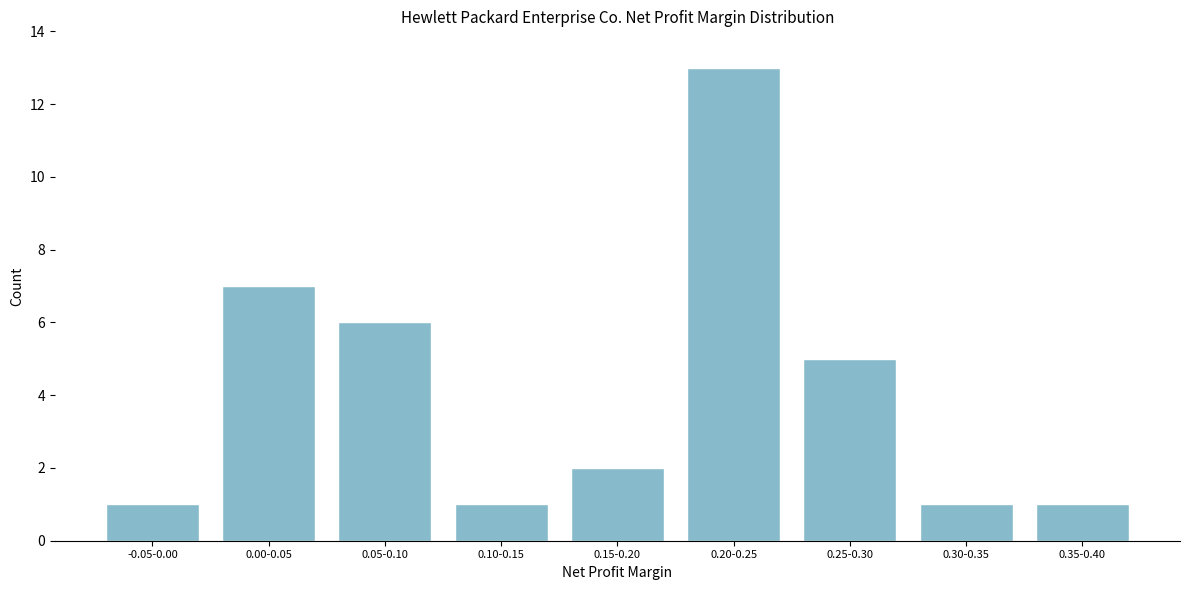

Reading left to right, list all the values displayed in this chart.

-0.05-0.00=1	0.00-0.05=7	0.05-0.10=6	0.10-0.15=1	0.15-0.20=2	0.20-0.25=13	0.25-0.30=5	0.30-0.35=1	0.35-0.40=1